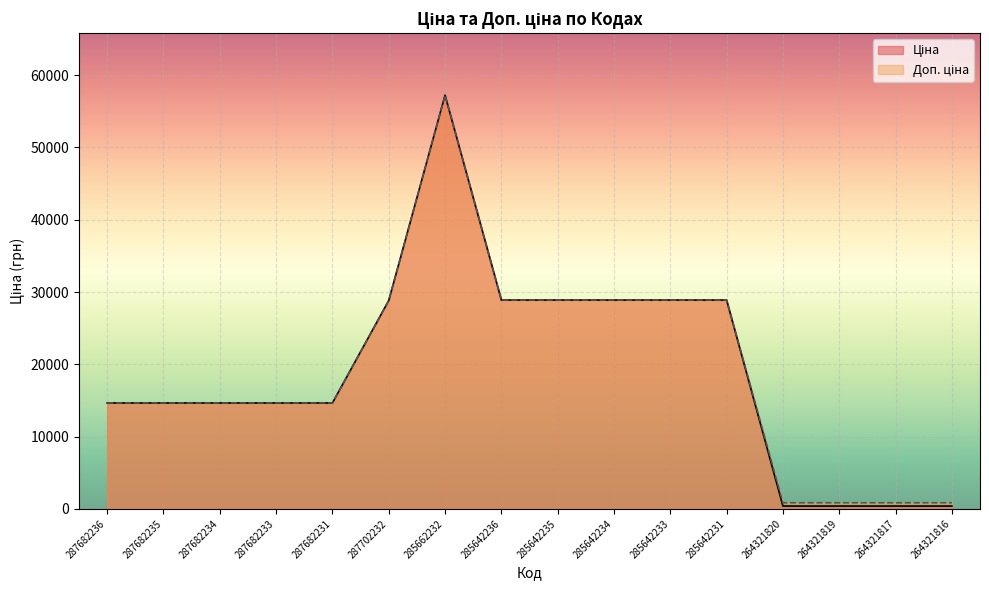

Reading right to left, list all the values displayed in this chart.

Ціна: 382.9	382.9	382.9	382.9	28890.3	28890.3	28890.3	28890.3	28890.3	57235.5	28821.8	14649.6	14649.6	14649.6	14649.6	14649.6
Доп. ціна: 840.0	840.0	840.0	840.0	28890.3	28890.3	28890.3	28890.3	28890.3	57235.5	28821.8	14649.6	14649.6	14649.6	14649.6	14649.6